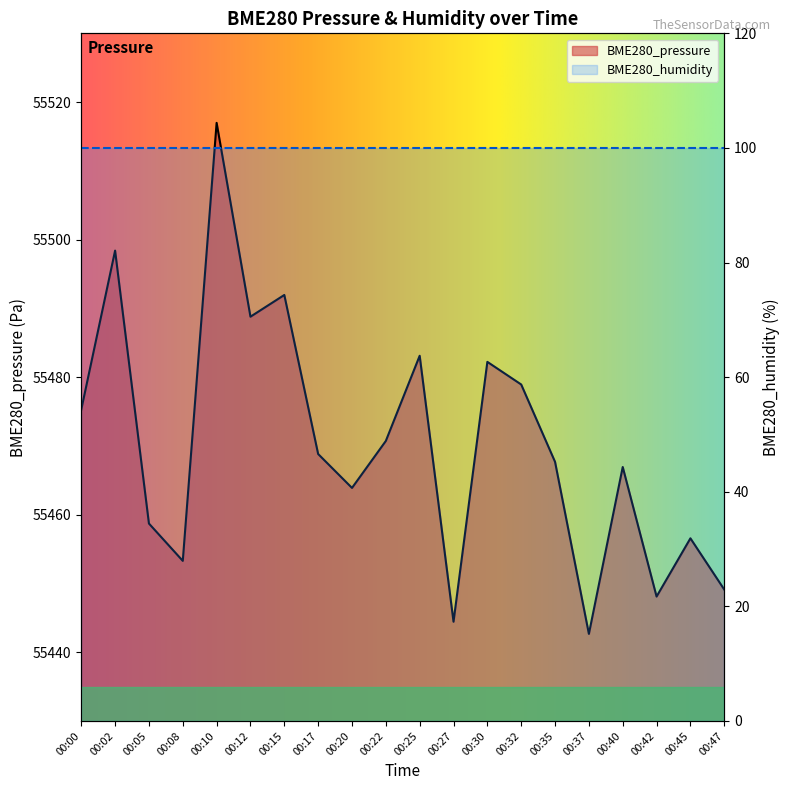

Rank the categories by value from highest to lowest.

00:10, 00:02, 00:15, 00:12, 00:25, 00:30, 00:32, 00:00, 00:22, 00:17, 00:35, 00:40, 00:20, 00:05, 00:45, 00:08, 00:47, 00:42, 00:27, 00:37